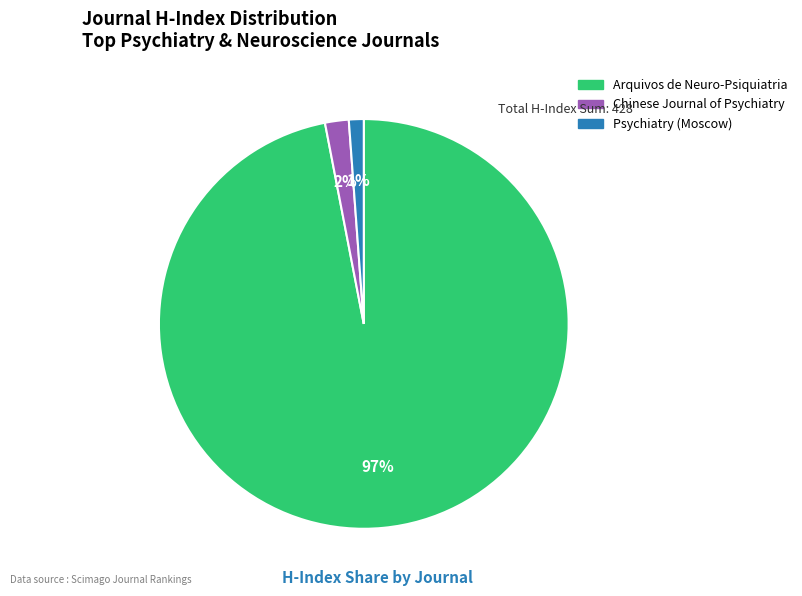

True or false: Chinese Journal of Psychiatry accounts for 2% of the total.

True